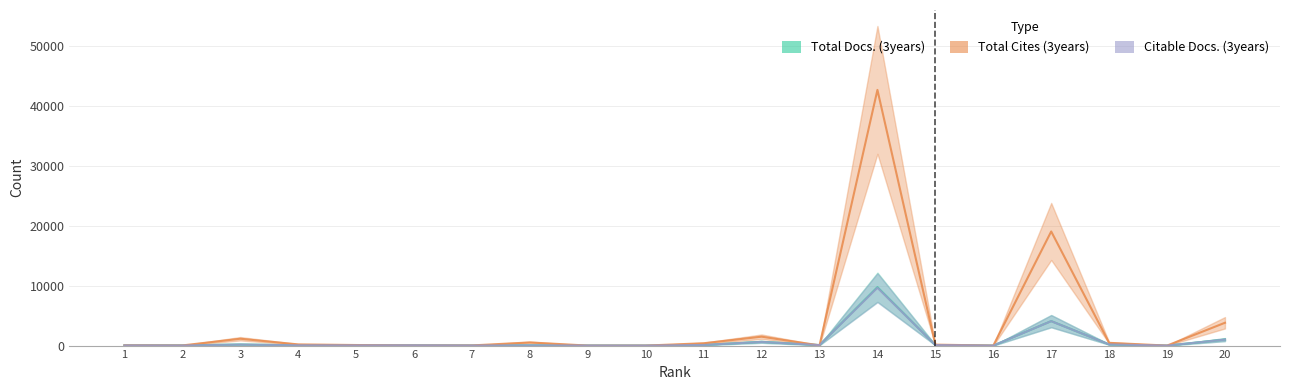

Which series ends up on top after the final intersection of Total Cites (3years) and Citable Docs. (3years)?

Total Cites (3years)